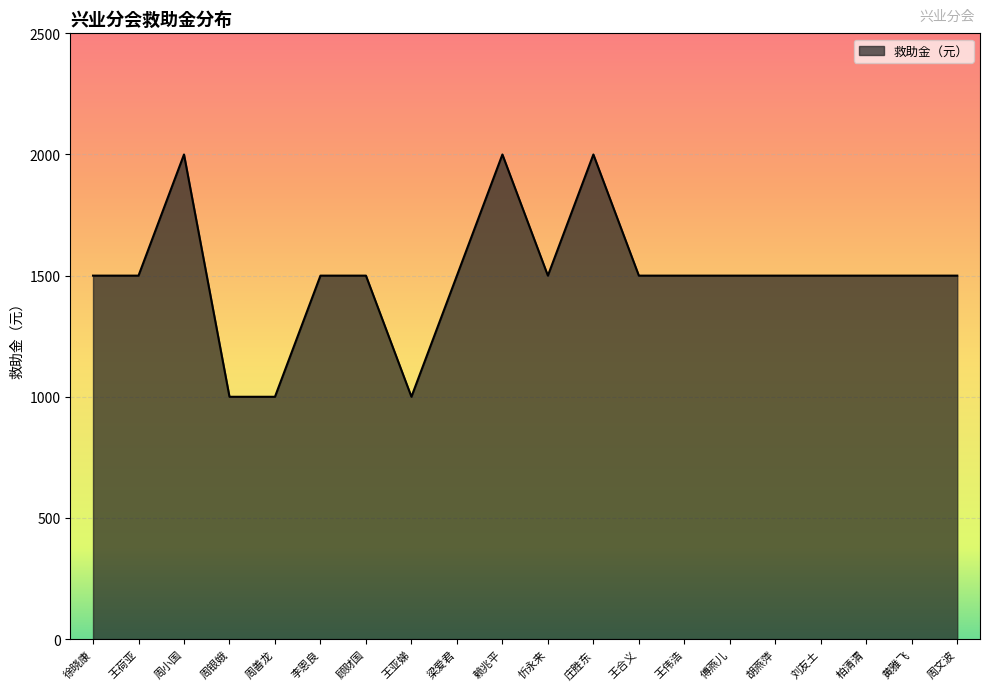

What is the approximate value at 王亚娣?

1000